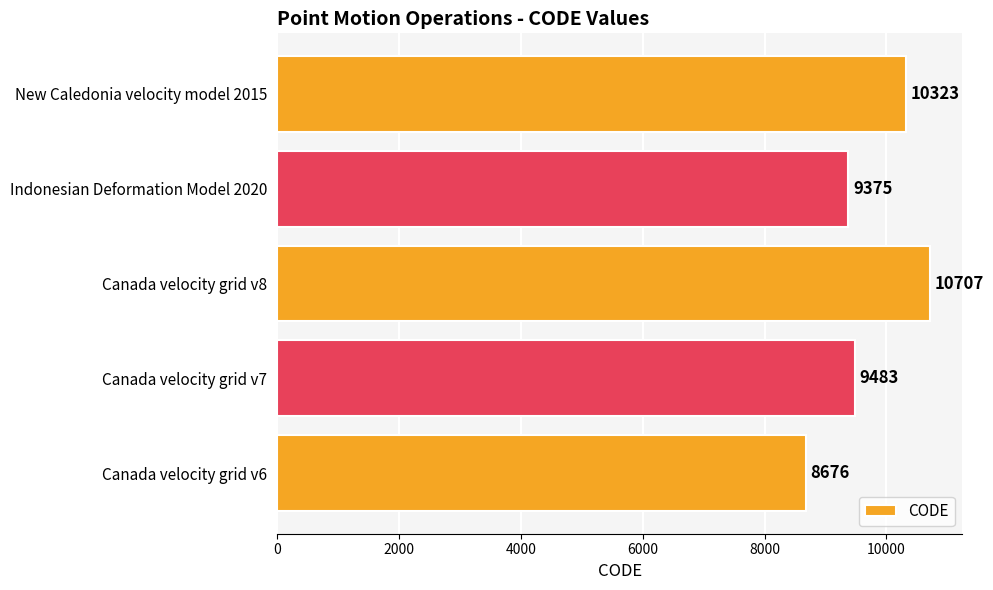

What is the average value?

9713